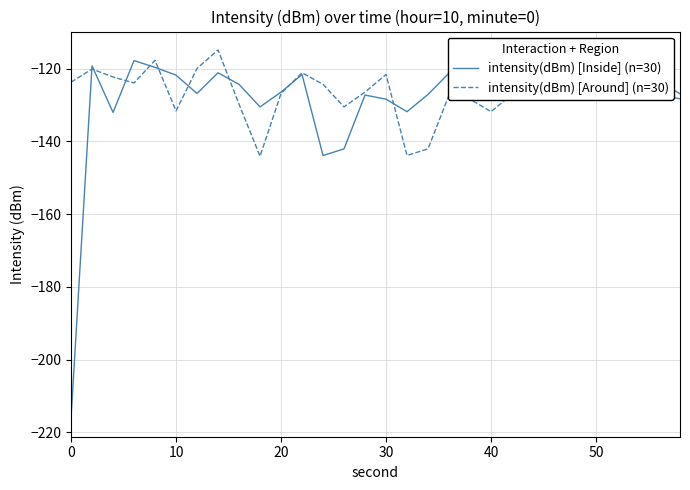

Is it true that intensity(dBm) [Around] (n=30) equals -131.8 at 40?

True